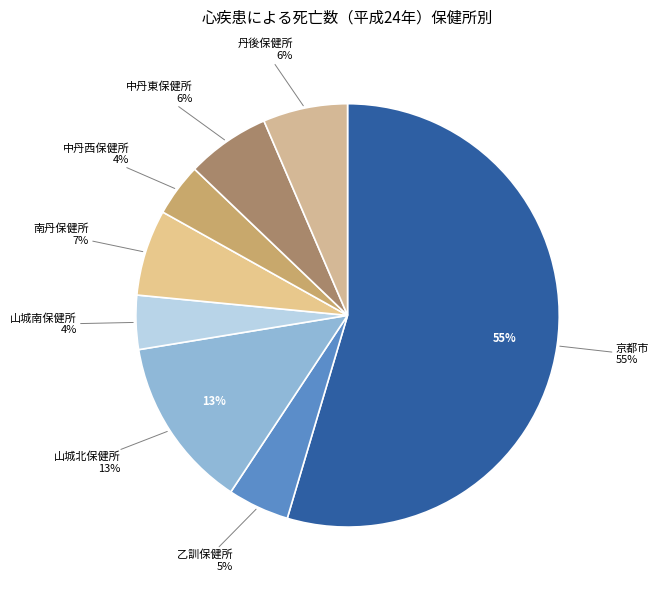

What is the change in value from 山城北保健所 to 中丹東保健所?

-290